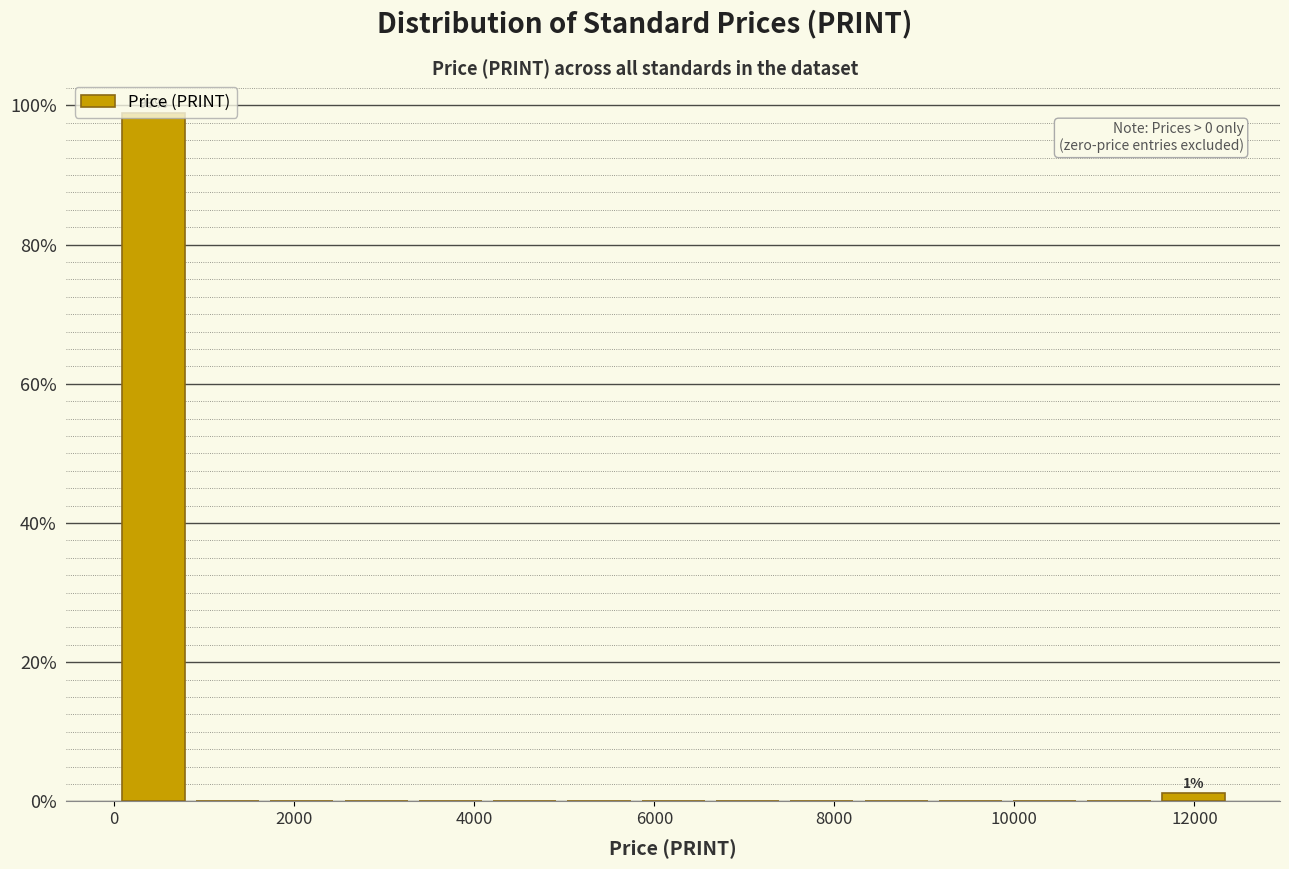

Which range on the x-axis has the tallest bar?

0 to 800